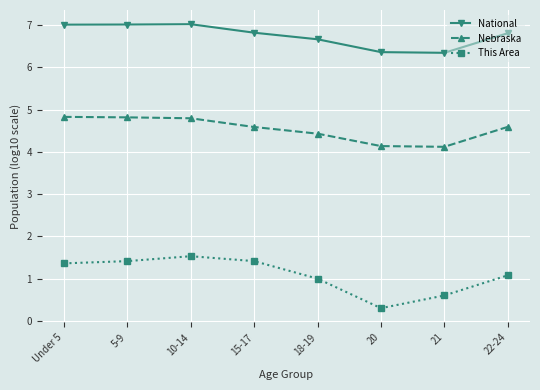

True or false: Nebraska and National cross at least once.

False